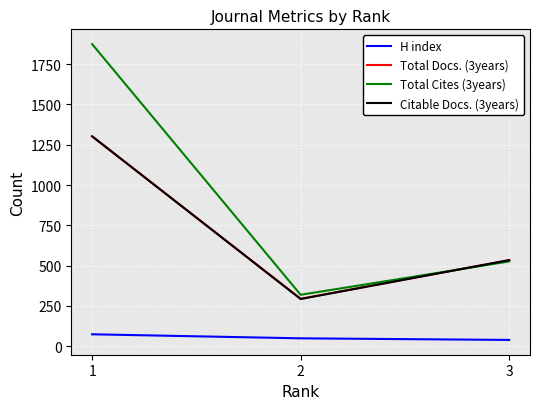

What is the sum of the H index values at 2 and 3?

88